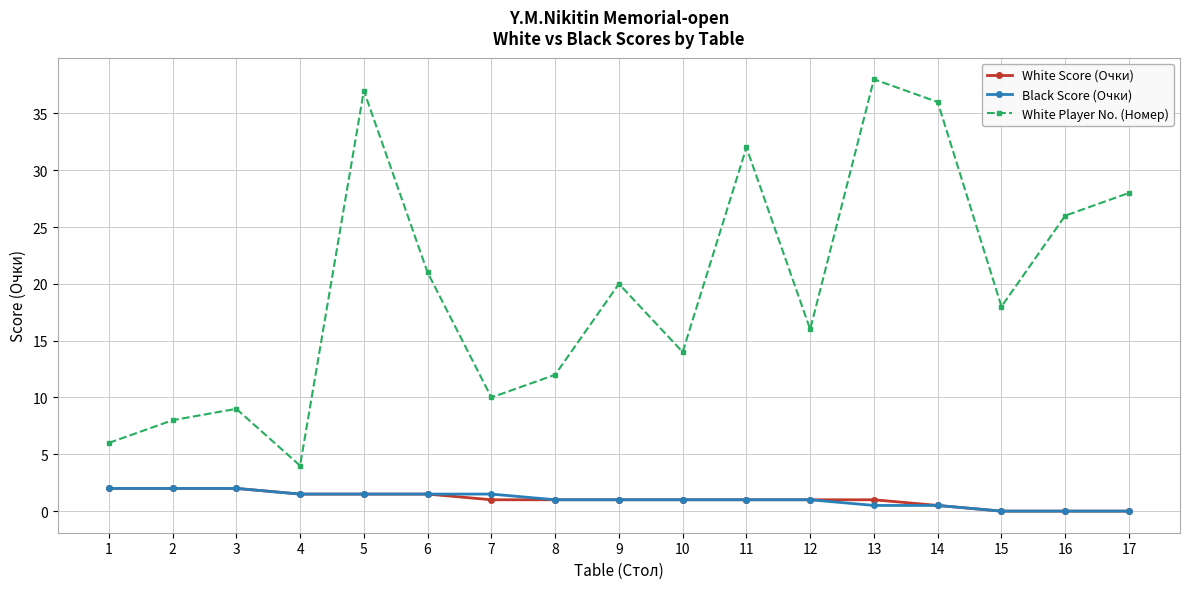

Reading left to right, extract all data points from this chart.

White Score (Очки): 1=2.0	2=2.0	3=2.0	4=1.5	5=1.5	6=1.5	7=1.0	8=1.0	9=1.0	10=1.0	11=1.0	12=1.0	13=1.0	14=0.5	15=0.0	16=0.0	17=0.0
Black Score (Очки): 1=2.0	2=2.0	3=2.0	4=1.5	5=1.5	6=1.5	7=1.5	8=1.0	9=1.0	10=1.0	11=1.0	12=1.0	13=0.5	14=0.5	15=0.0	16=0.0	17=0.0
White Player No. (Номер): 1=6.0	2=8.0	3=9.0	4=4.0	5=37.0	6=21.0	7=10.0	8=12.0	9=20.0	10=14.0	11=32.0	12=16.0	13=38.0	14=36.0	15=18.0	16=26.0	17=28.0